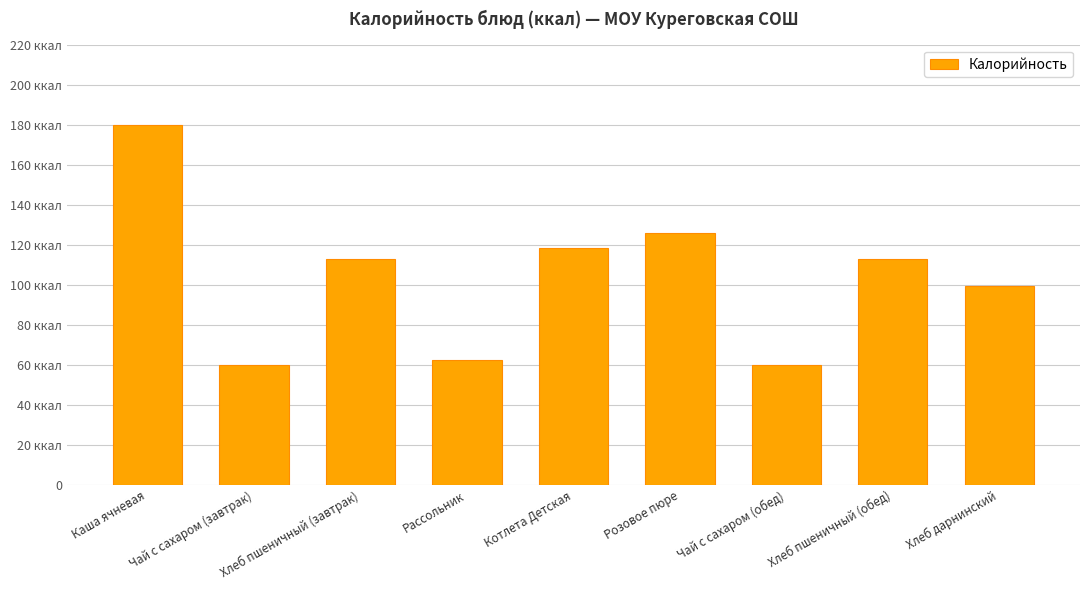

Read the value at Чай с сахаром (завтрак).

60.0